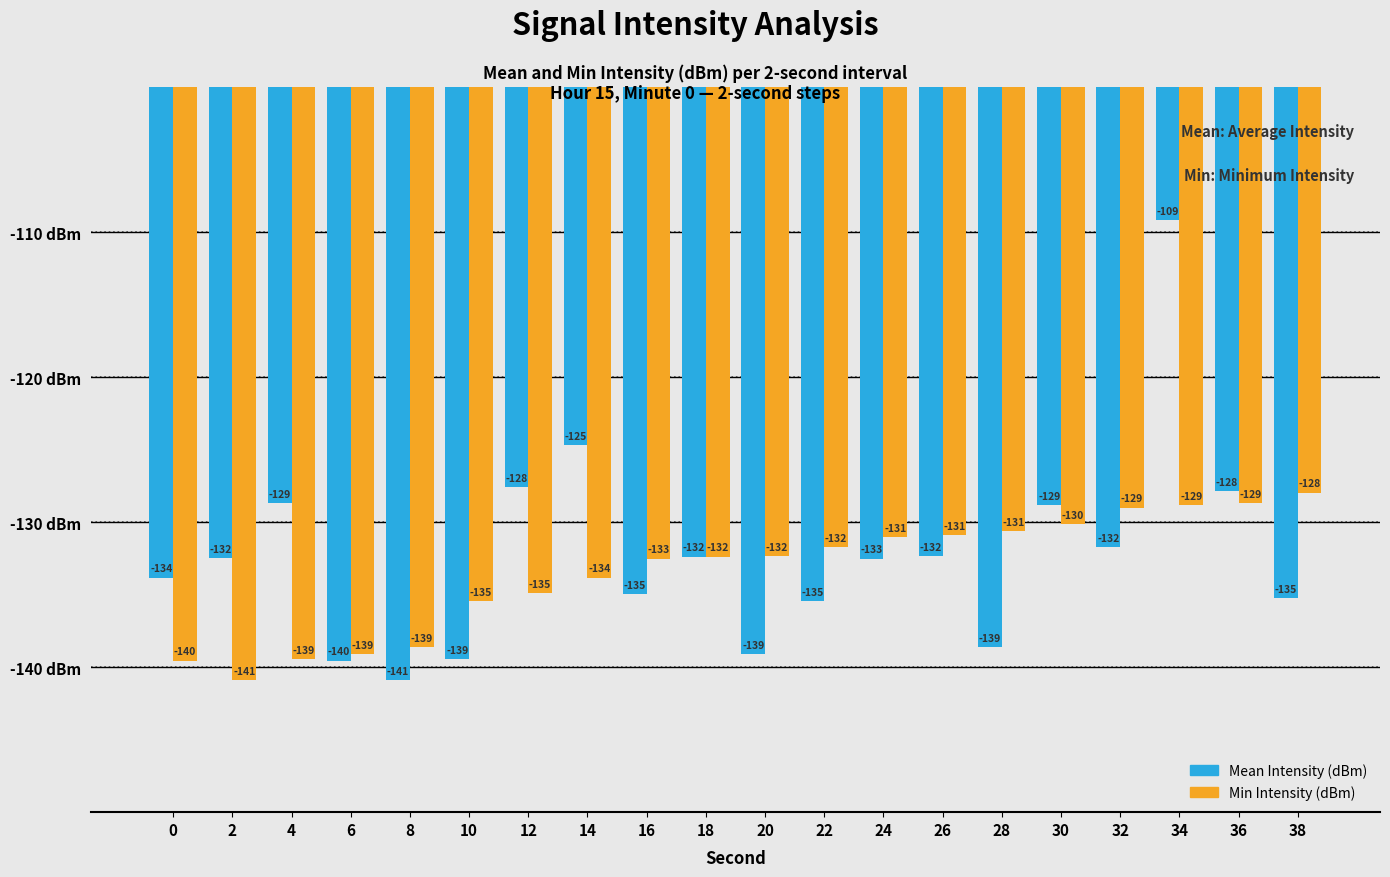

Are the bars grouped side by side (vs. stacked)?

Yes